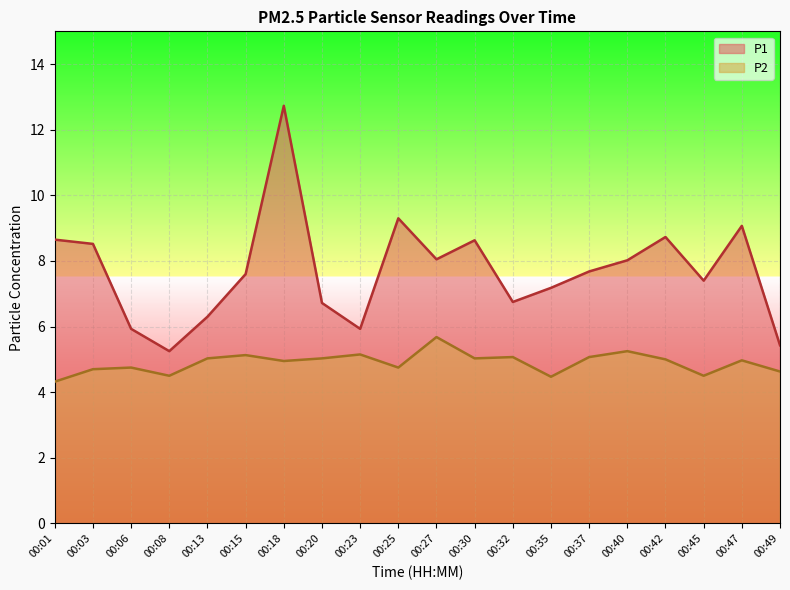

What is the maximum value for P2?

5.7